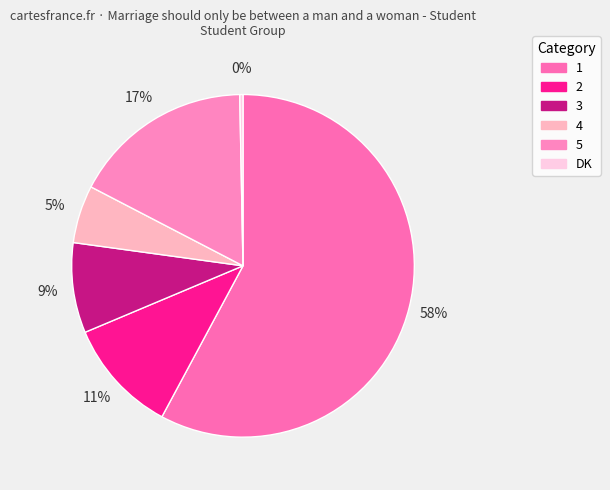

How many segments does this pie chart have?

6